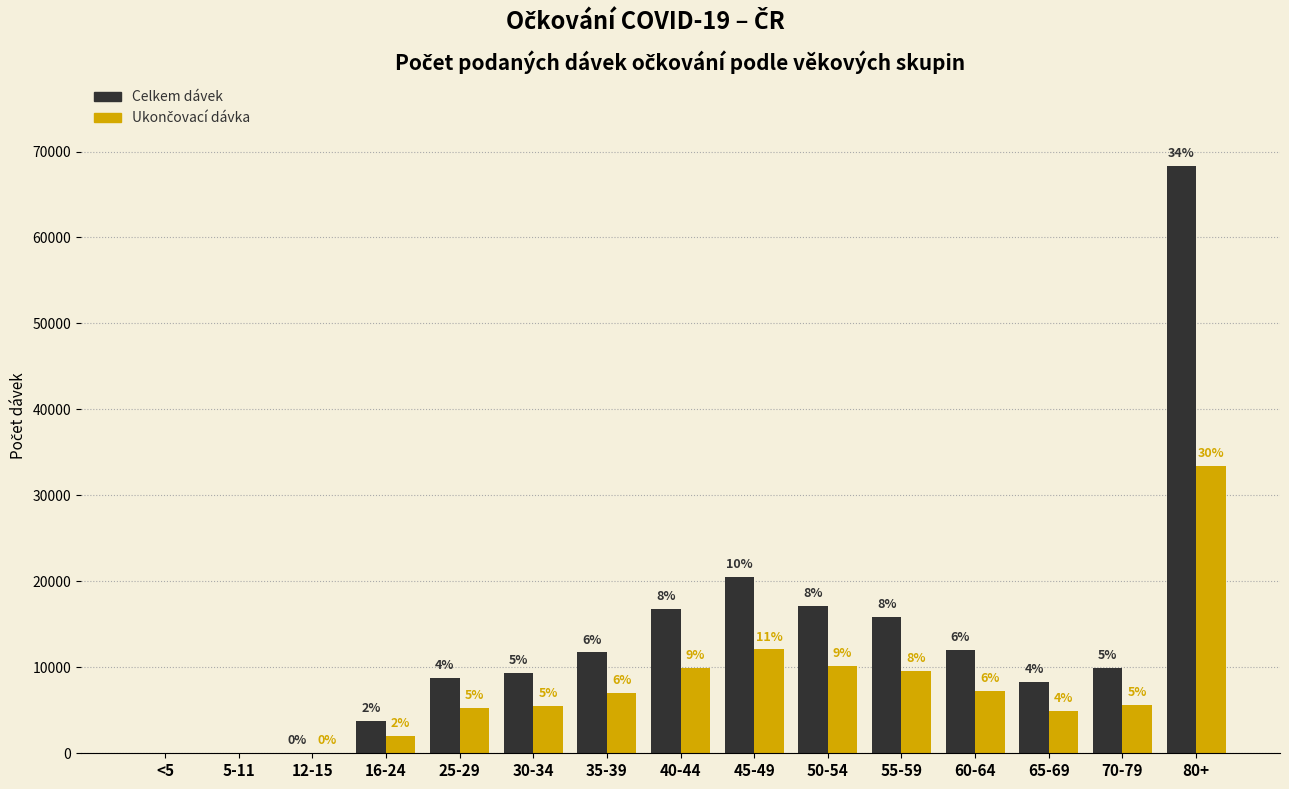

What is the difference between the Celkem dávek values at 60-64 and 45-49?

8479